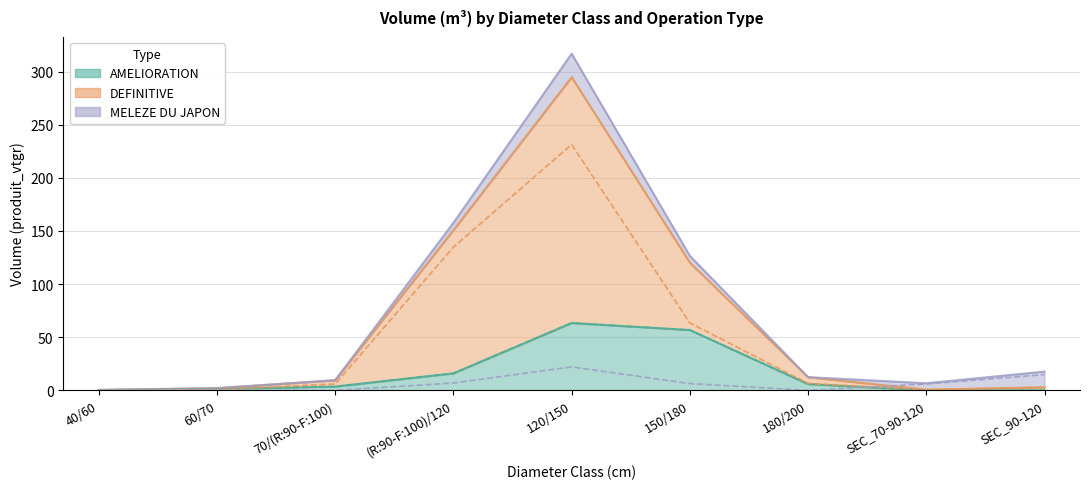

How many positive values does the DEFINITIVE series have?

8